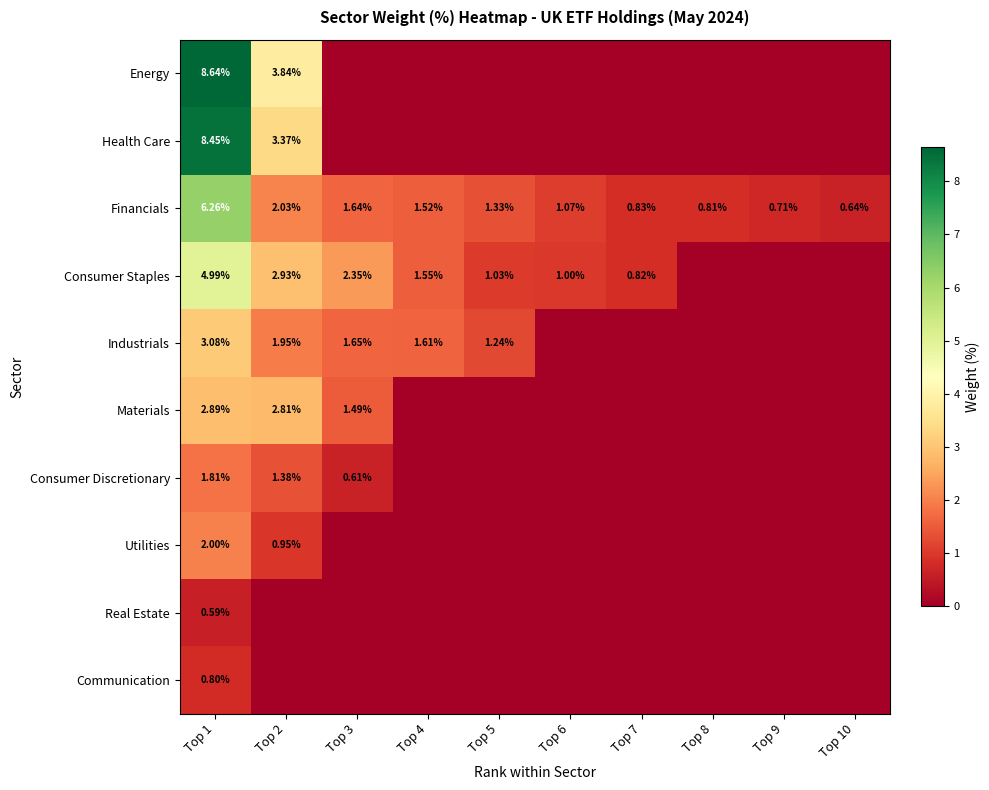

List the series in order of their peak value, lowest first.

Real Estate, Communication, Consumer Discretionary, Utilities, Materials, Industrials, Consumer Staples, Financials, Health Care, Energy